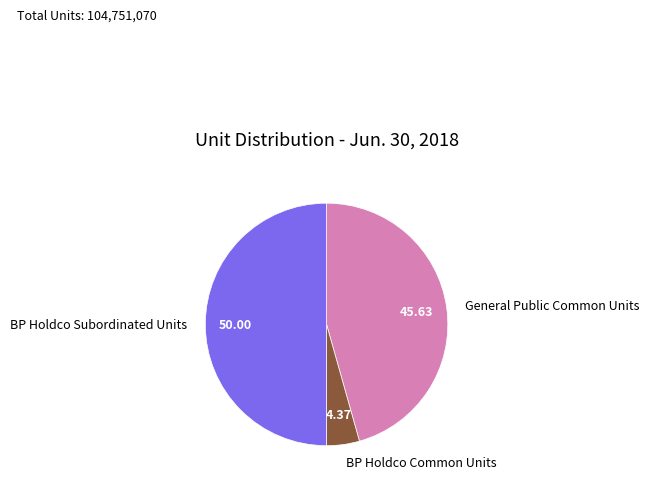

Approximately how many times larger is the value at BP Holdco Subordinated Units compared to BP Holdco Common Units?

11.4